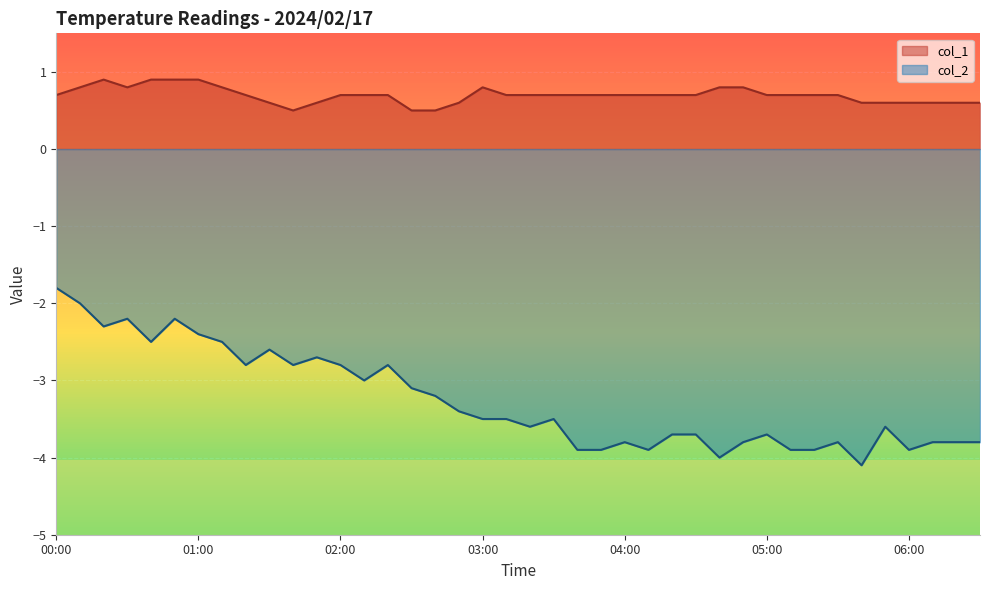

Which series has the largest total across all categories?

col_1